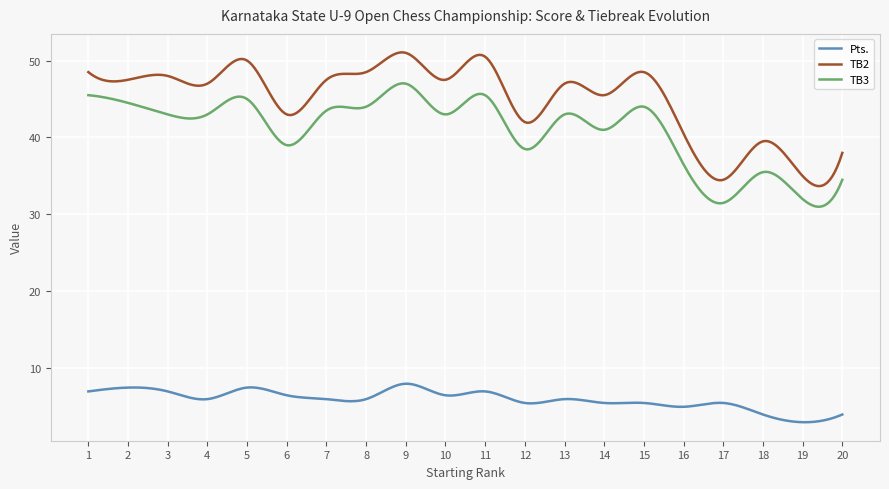

True or false: Pts. and TB3 cross at least once.

False